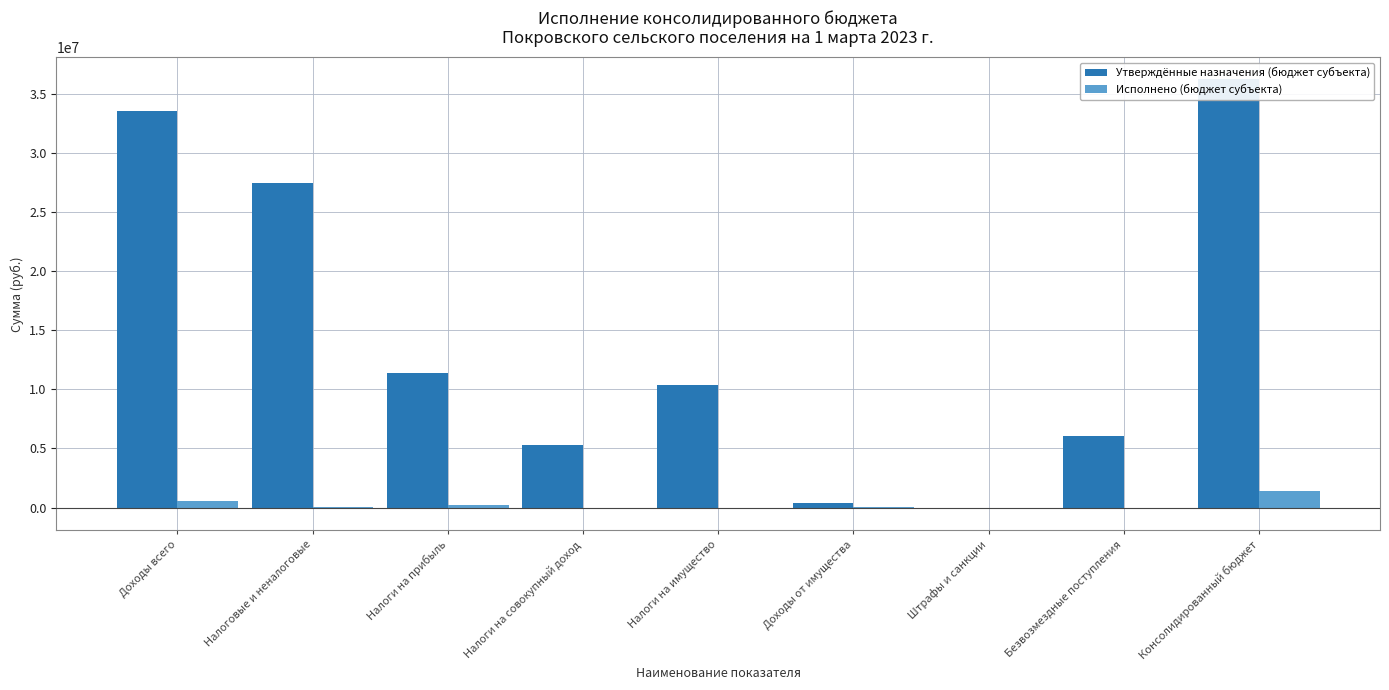

Which series changed the most between Доходы от имущества and Штрафы и санкции?

Утверждённые назначения (бюджет субъекта)